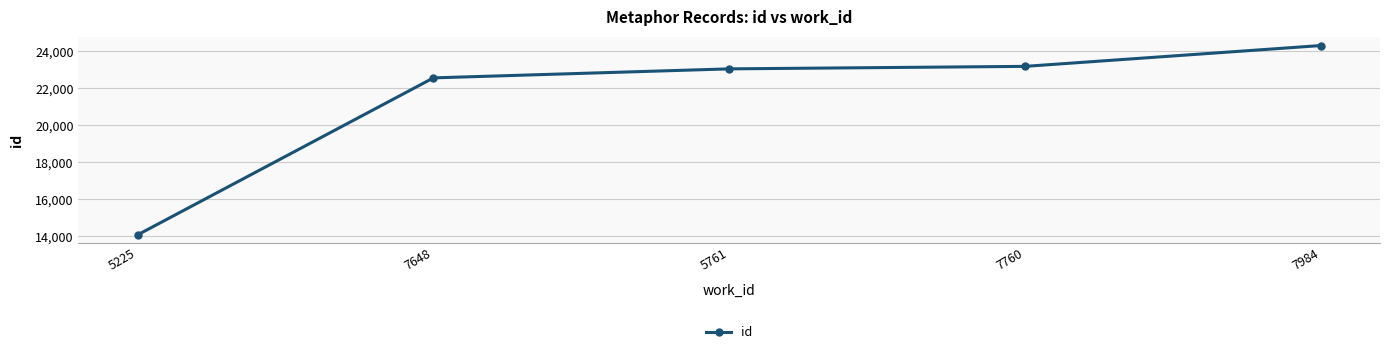

Reading left to right, list all the values displayed in this chart.

14056	22550	23038	23173	24300